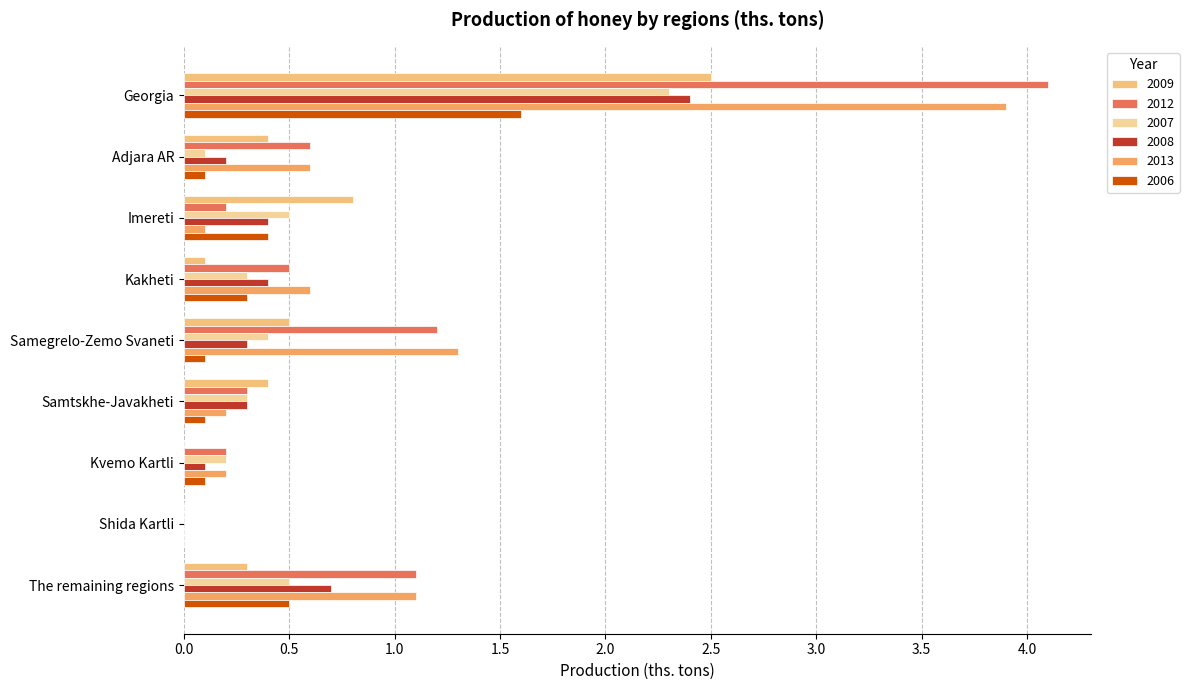

What is the label of the 2nd bar from the left?

Adjara AR